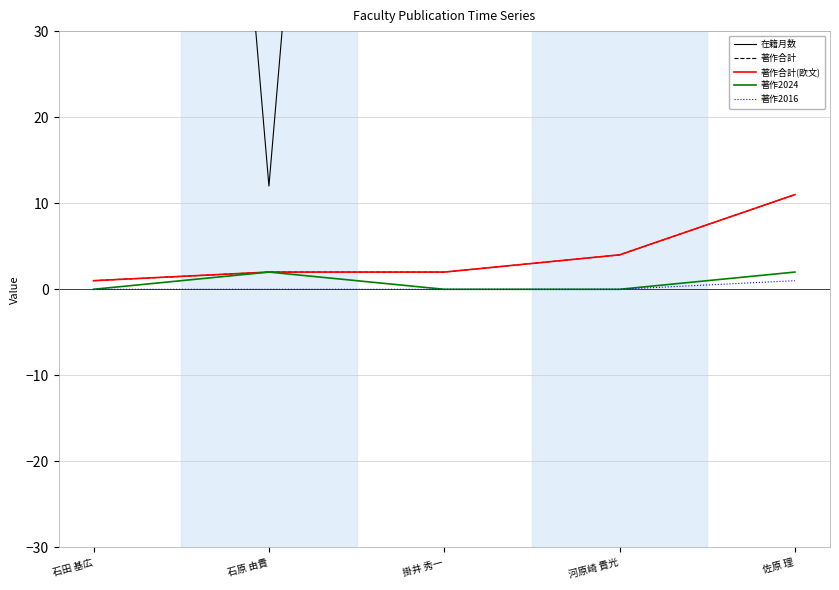

Which category has the highest value across all series?

石田 基広